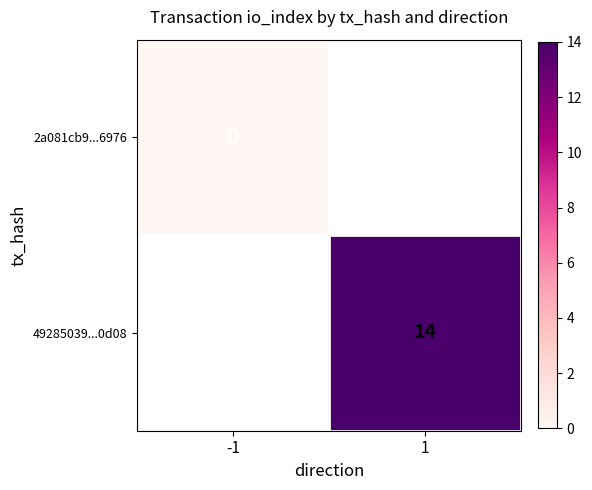

The value of 49285039...0d08 at 1 is 22. True or false?

False